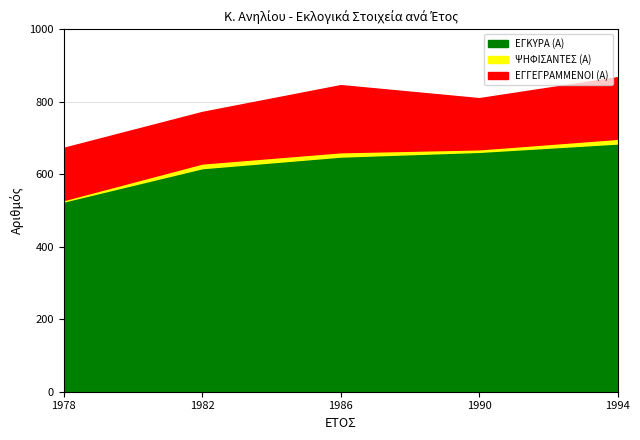

Which series changed the most between 1982 and 1990?

ΕΓΚΥΡΑ (Α)